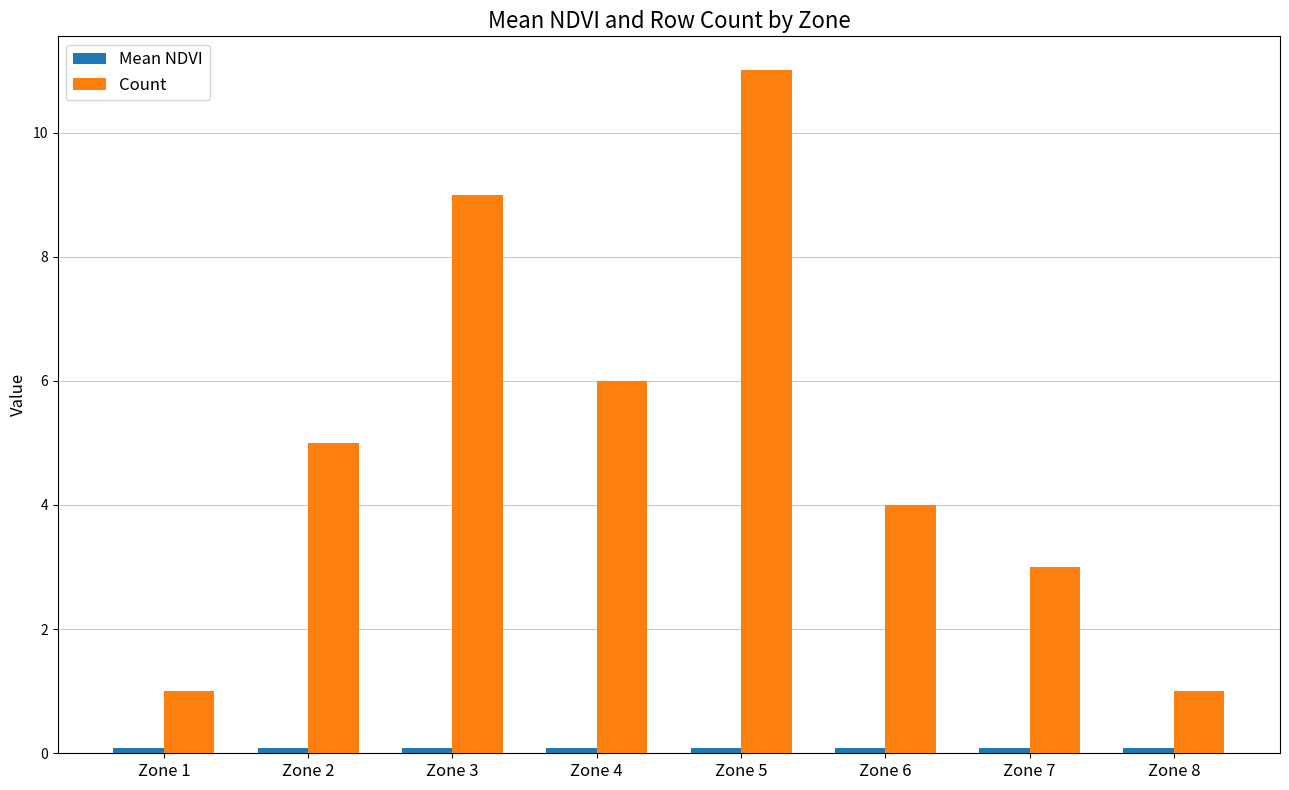

Read the Count value at Zone 8.

1.0